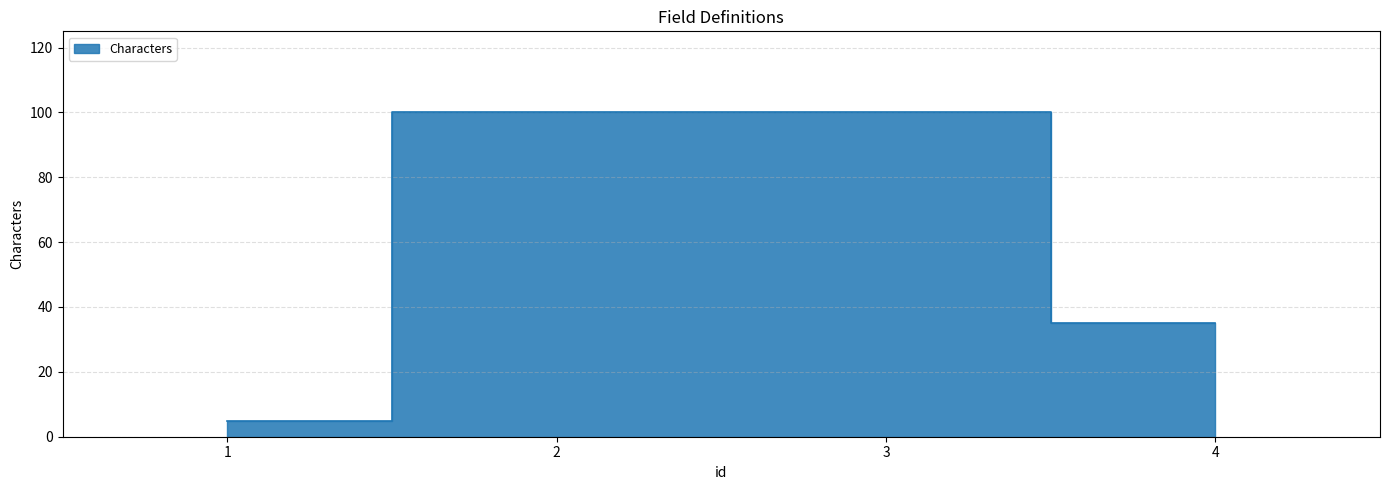

How many lines are shown in the chart?

1